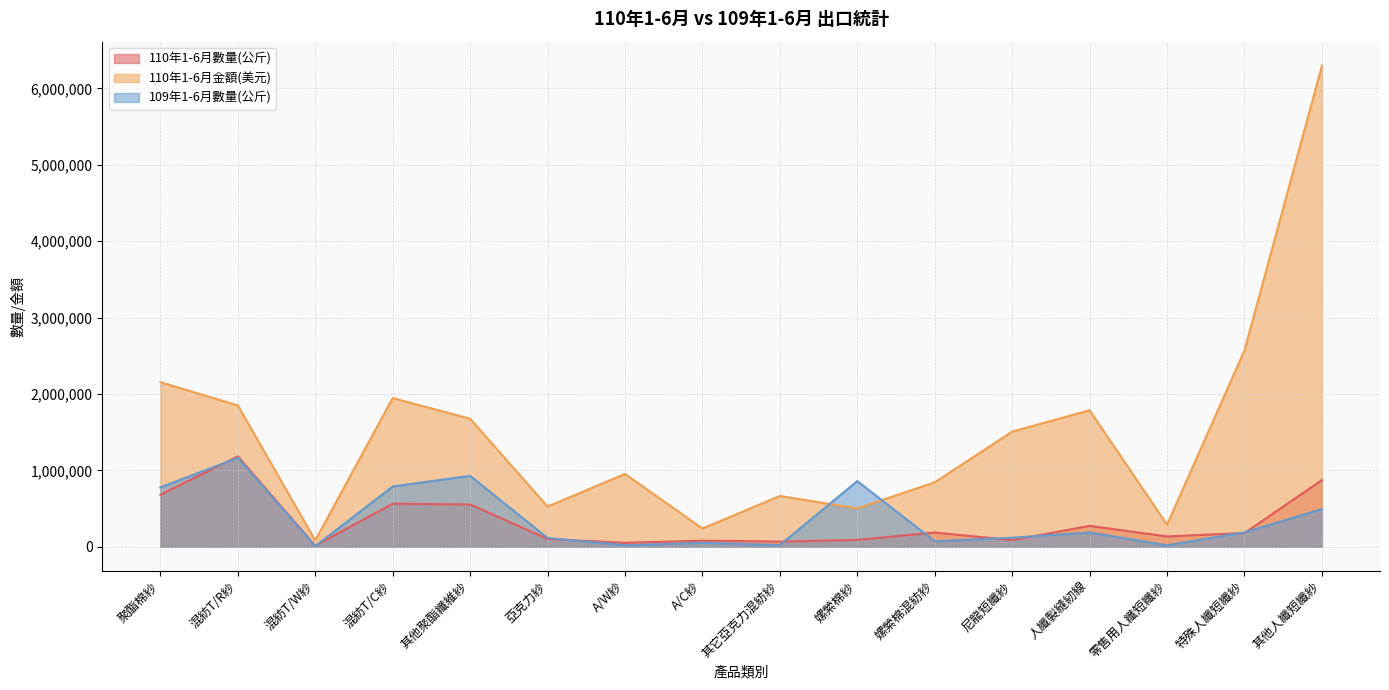

Reading left to right, list all the values displayed in this chart.

110年1-6月數量(公斤): 聚酯棉紗=679935	混紡T/R紗=1182864	混紡T/W紗=14512	混紡T/C紗=562404	其他聚酯纖維紗=554022	亞克力紗=102515	A/W紗=51619	A/C紗=79887	其它亞克力混紡紗=67620	嫘縈棉紗=89640	嫘縈棉混紡紗=185843	尼龍短纖紗=87542	人纖製縫紉線=273357	零售用人纖短纖紗=135360	特殊人纖短纖紗=179031	其他人纖短纖紗=872584
110年1-6月金額(美元): 聚酯棉紗=2154000	混紡T/R紗=1850800	混紡T/W紗=83700	混紡T/C紗=1945600	其他聚酯纖維紗=1676200	亞克力紗=525900	A/W紗=953700	A/C紗=239000	其它亞克力混紡紗=664700	嫘縈棉紗=502700	嫘縈棉混紡紗=843500	尼龍短纖紗=1507100	人纖製縫紉線=1787100	零售用人纖短纖紗=288900	特殊人纖短纖紗=2570400	其他人纖短纖紗=6295900
109年1-6月數量(公斤): 聚酯棉紗=777973	混紡T/R紗=1163091	混紡T/W紗=8898	混紡T/C紗=788801	其他聚酯纖維紗=928330	亞克力紗=115093	A/W紗=20130	A/C紗=51303	其它亞克力混紡紗=23531	嫘縈棉紗=859446	嫘縈棉混紡紗=72670	尼龍短纖紗=118442	人纖製縫紉線=186752	零售用人纖短纖紗=19816	特殊人纖短纖紗=188369	其他人纖短纖紗=493859